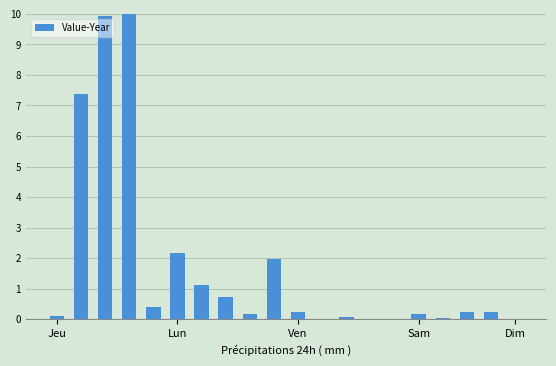

What is the maximum value shown in the chart?

10.0